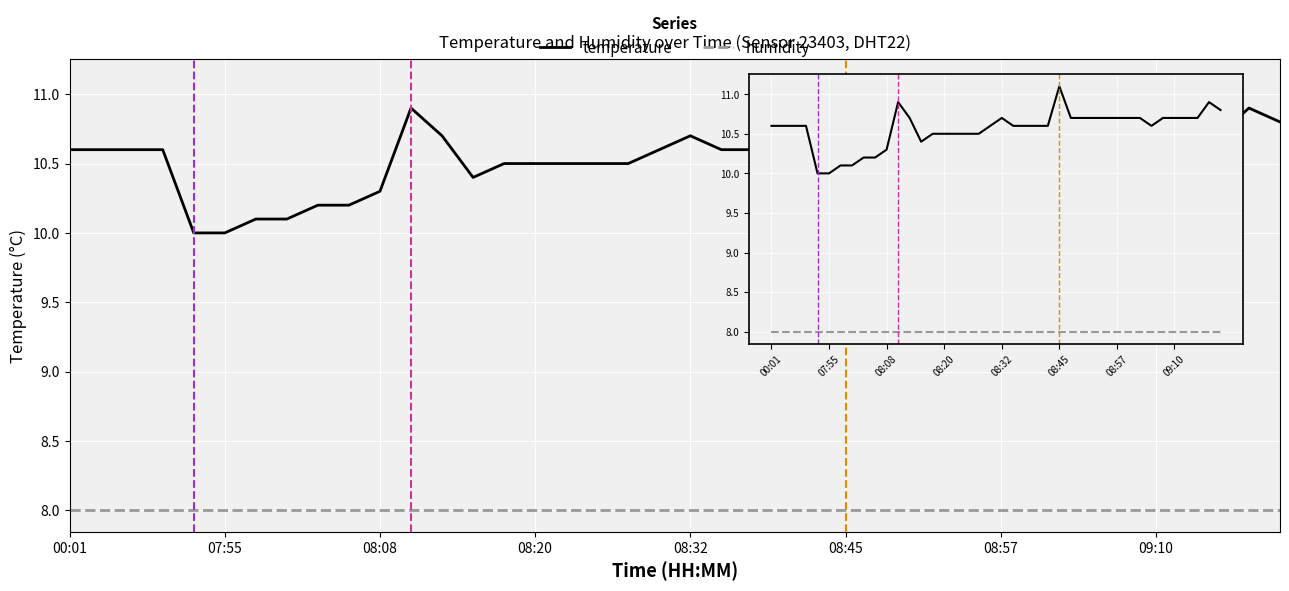

True or false: temperature and humidity intersect in this chart.

False